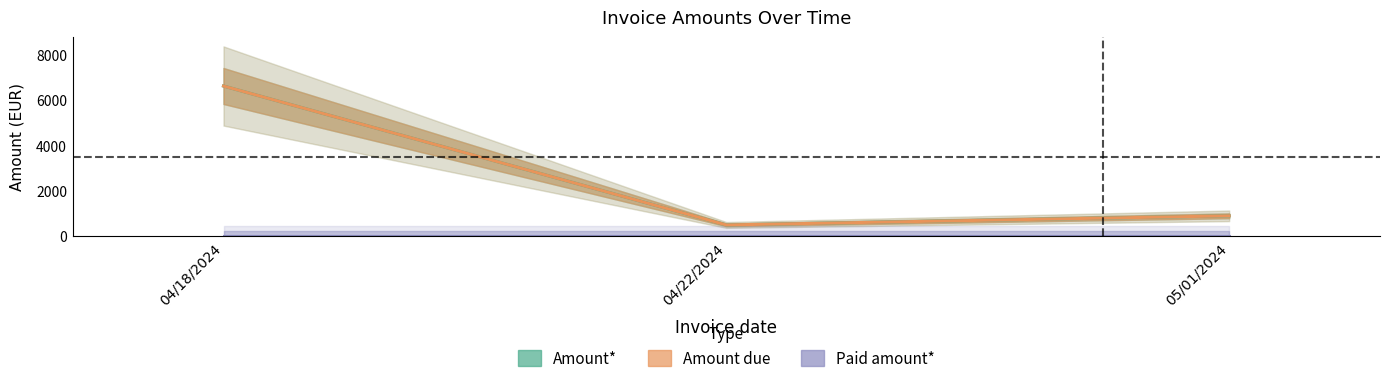

Reading left to right, list all the values displayed in this chart.

Amount*: 6619.8	484.0	886.8
Amount due: 6619.8	484.0	886.8
Paid amount*: 0.0	0.0	0.0